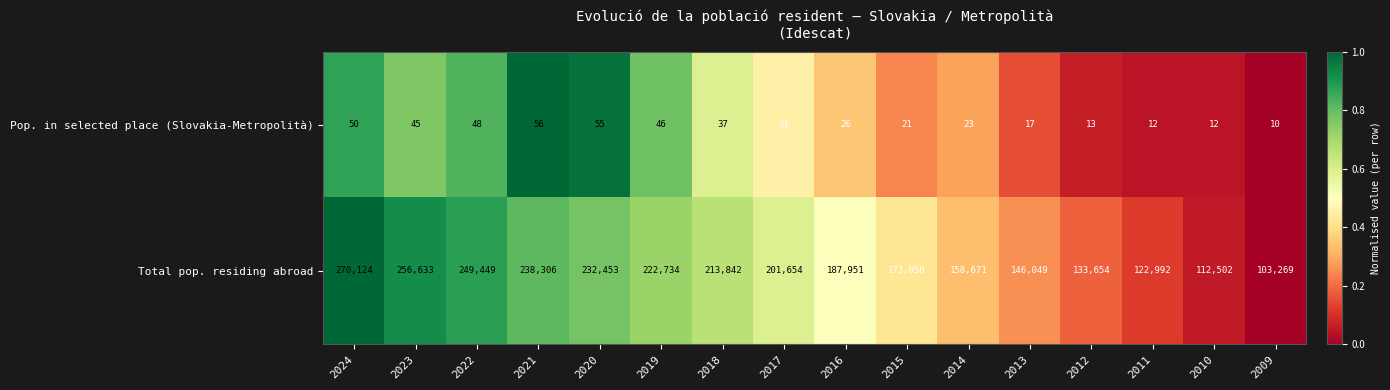

What is the minimum value shown in the chart?

10